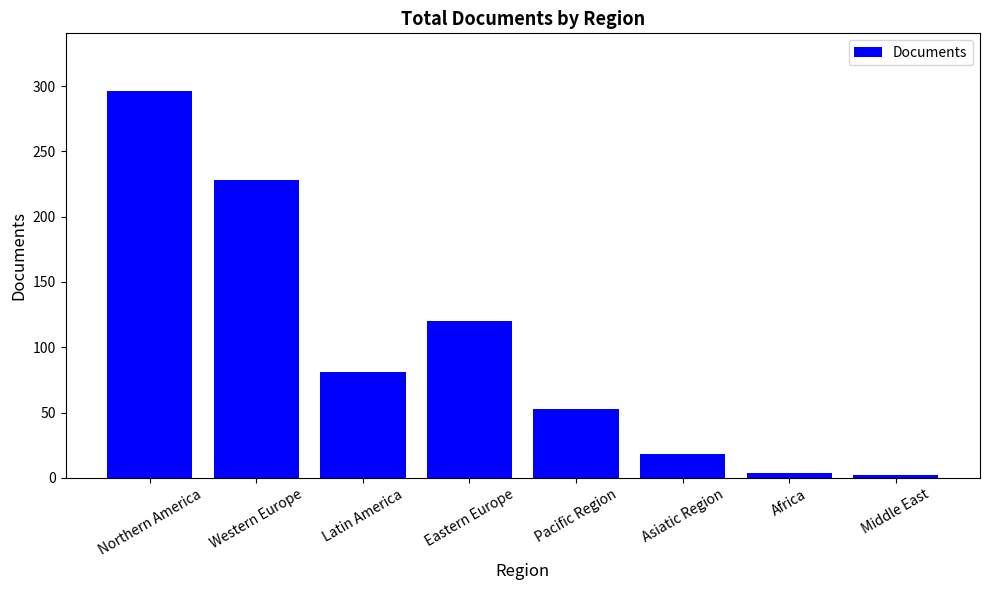

Which category has the highest value across all series?

Northern America